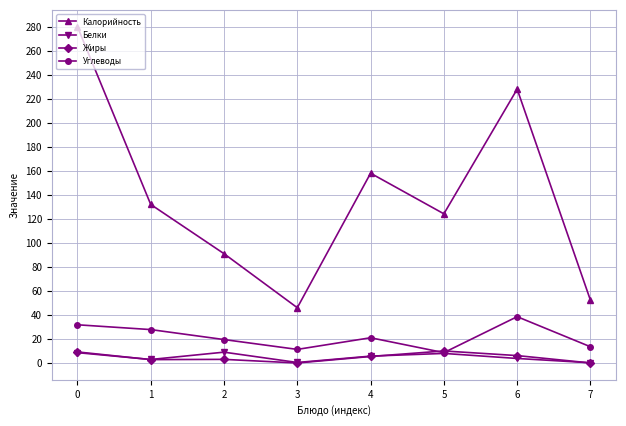

True or false: Жиры and Калорийность intersect in this chart.

False